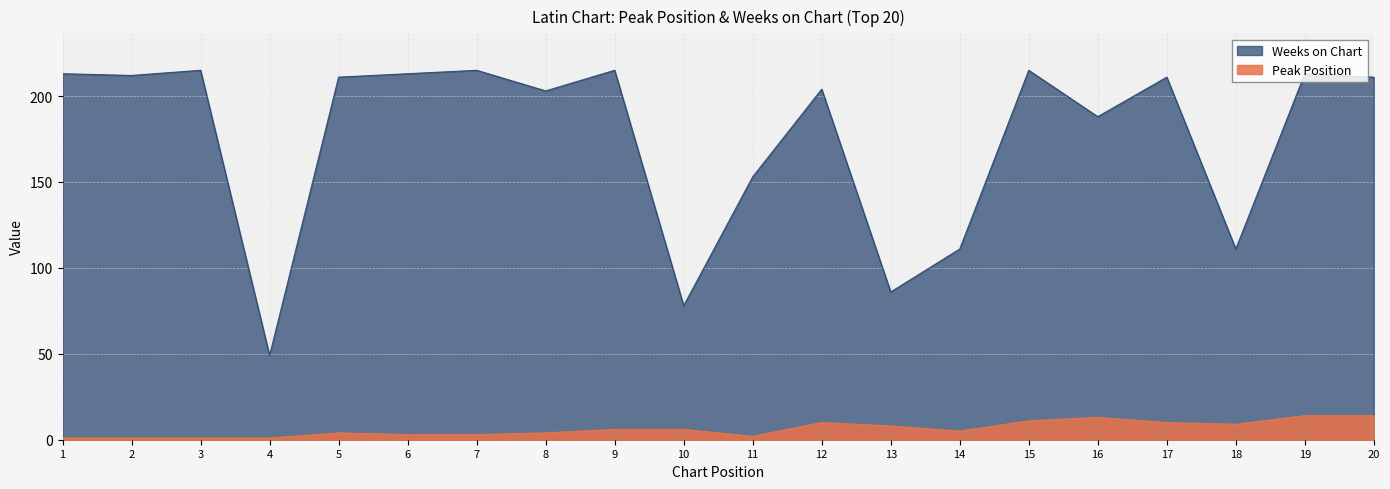

How many distinct data groups are displayed?

2